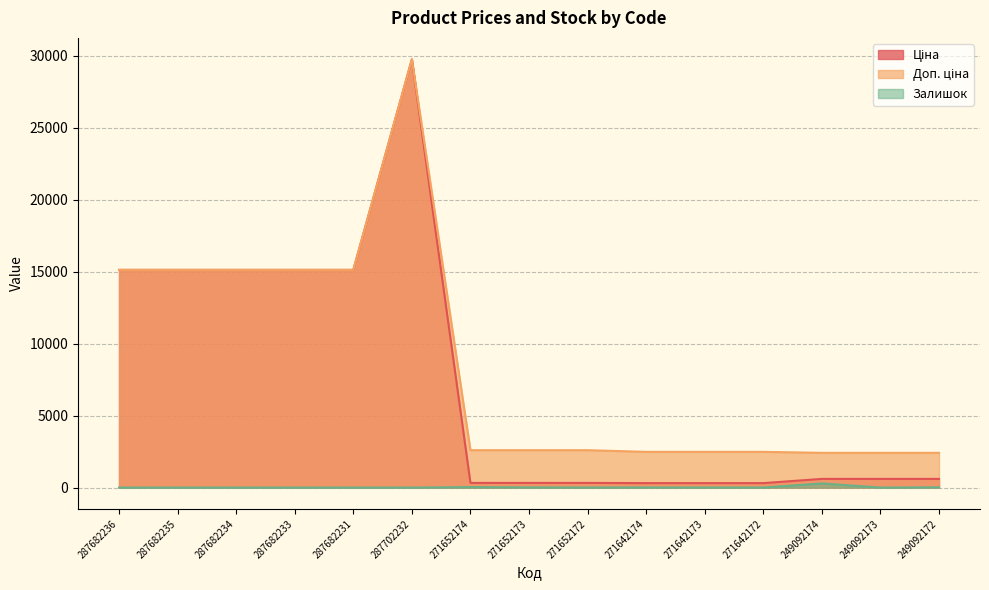

Reading right to left, transcribe all the data shown in this chart.

Ціна: 603.7	603.7	603.7	310.3	310.3	310.3	324.8	324.8	324.8	29747.2	15120.0	15120.0	15120.0	15120.0	15120.0
Доп. ціна: 2414.8	2414.8	2414.8	2482.4	2482.4	2482.4	2598.3	2598.3	2598.3	29747.2	15120.0	15120.0	15120.0	15120.0	15120.0
Залишок: 21.0	0.0	288.0	5.0	7.0	9.0	5.0	12.0	33.0	0.0	0.0	0.0	0.0	0.0	0.0